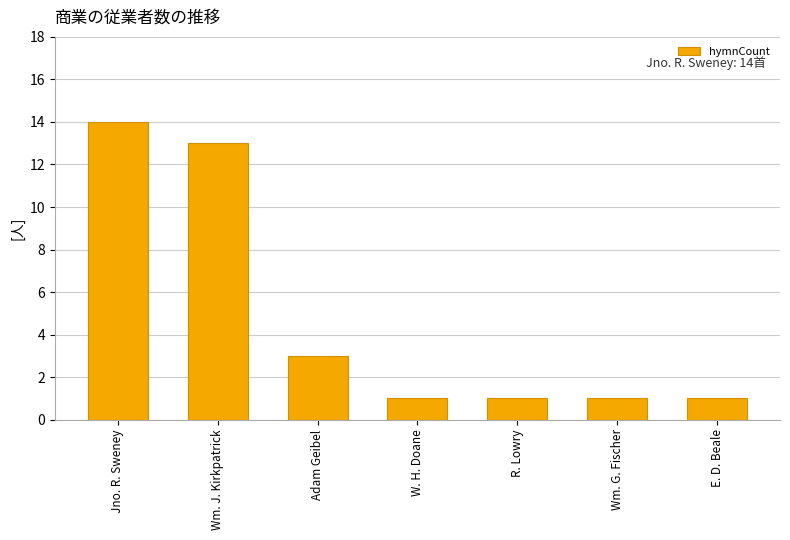

Where is the data nearest to the value 7?

Adam Geibel